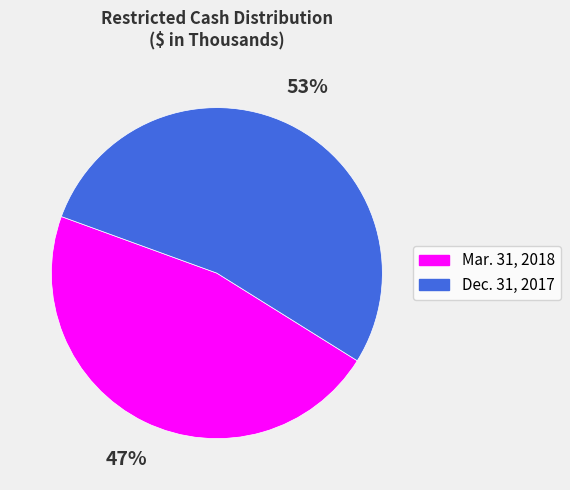

Is the sum of Dec. 31, 2017 and Mar. 31, 2018 greater than half?

Yes